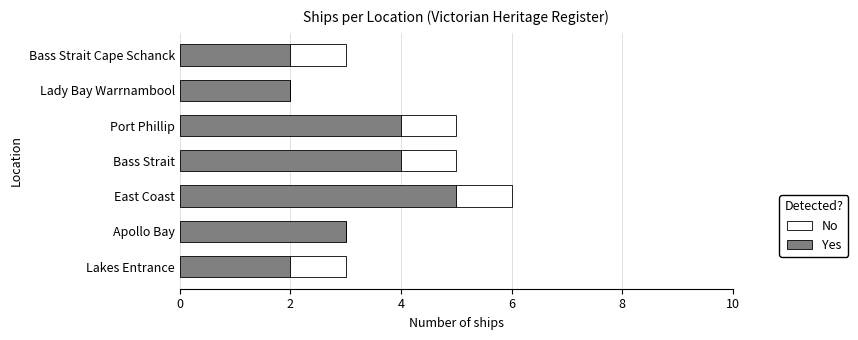

What is the total value across all series at Apollo Bay?

3